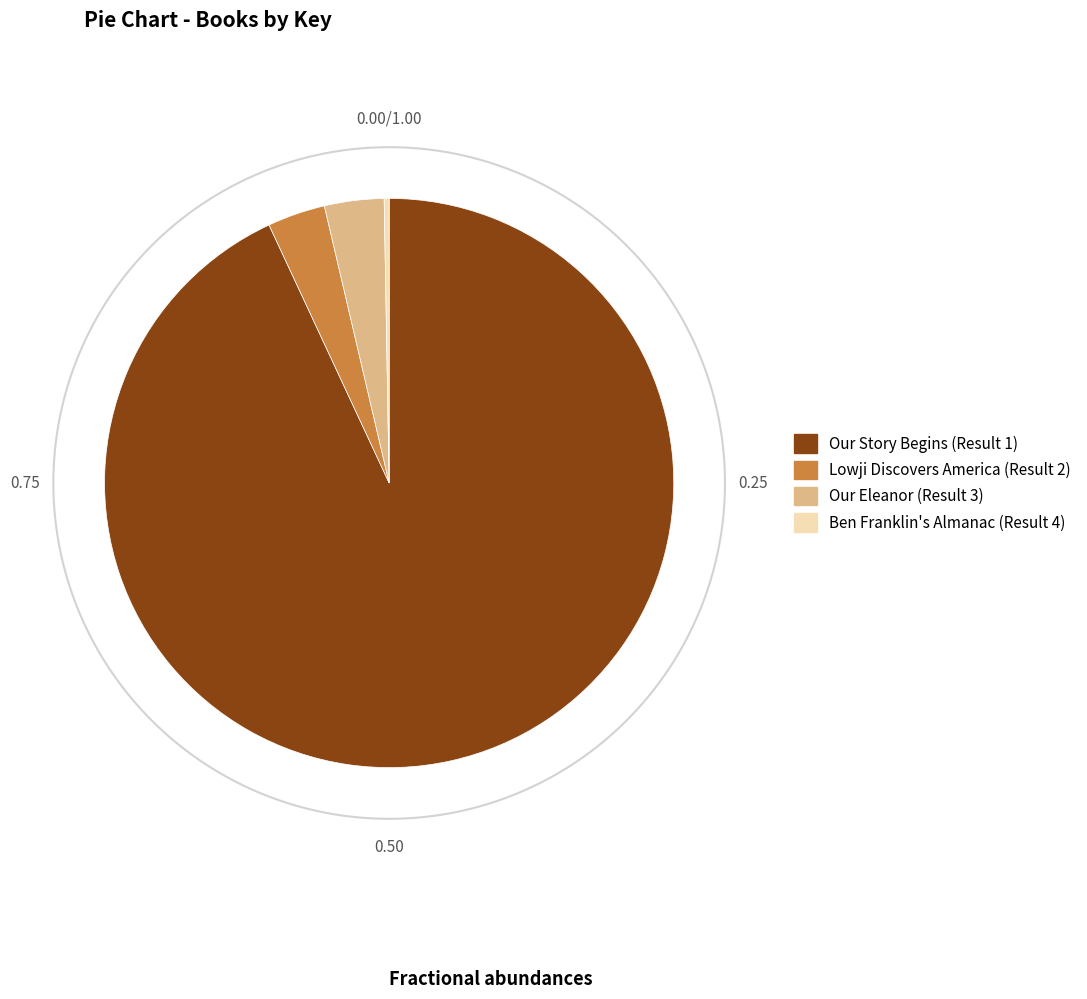

Approximately how many times larger is the value at Our Story Begins (Result 1) compared to Lowji Discovers America (Result 2)?

28.4